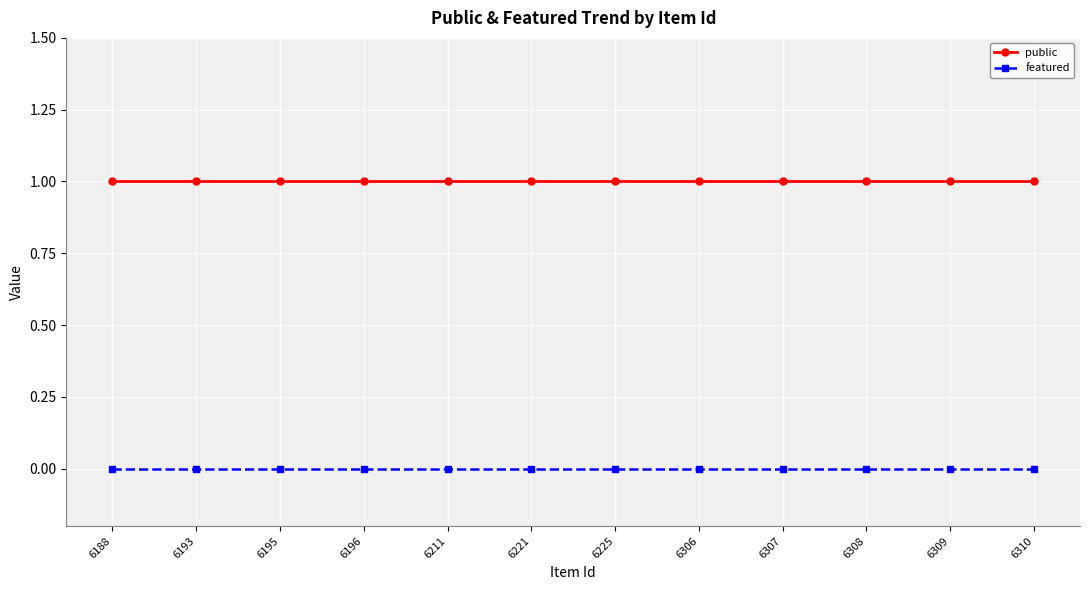

What is the average value of the public series?

1